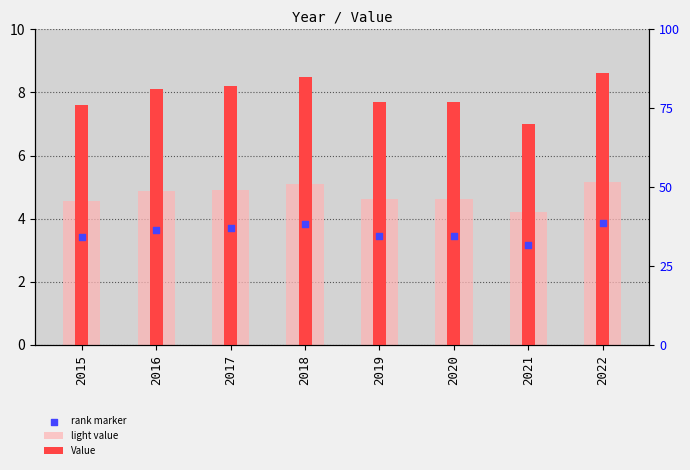

Is the value of Value at 2018 greater than the value of rank marker at 2019?

Yes